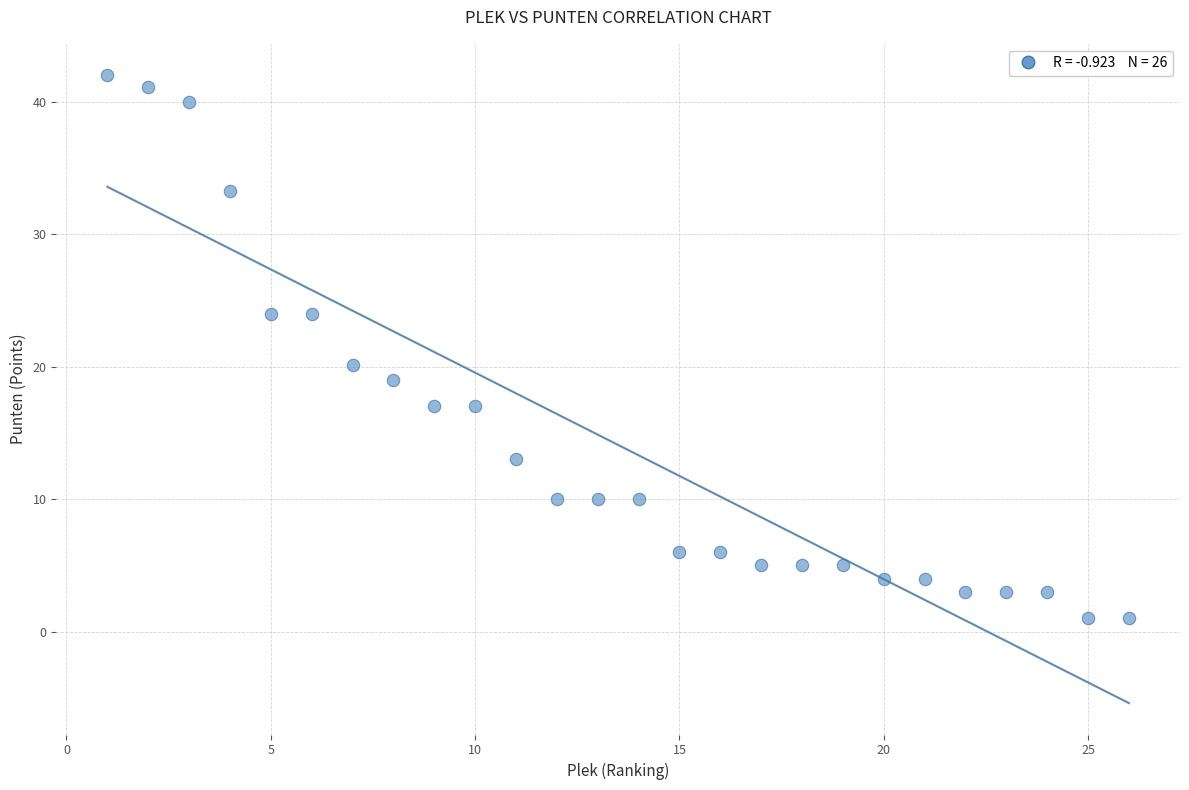

What is the range of Y values (max minus min)?

41.0